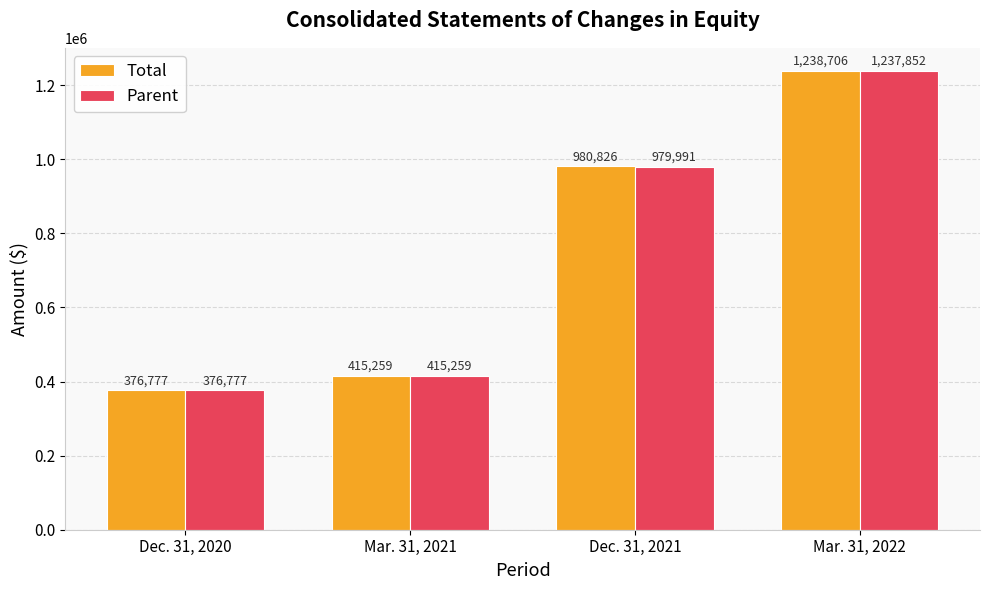

How many data points does each series have?

4